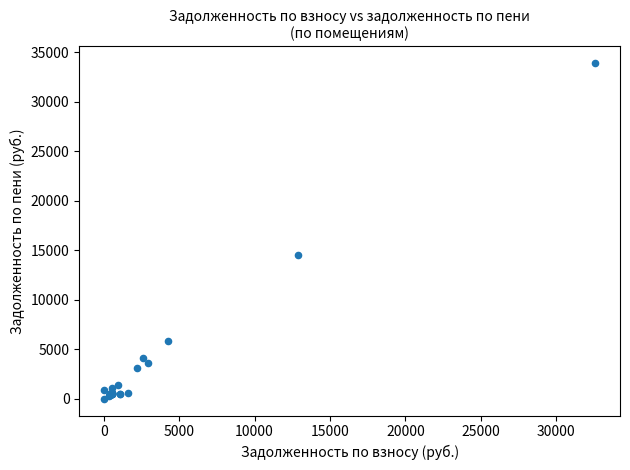

What Y value in the scatter plot is closest to 16953?

14513.0